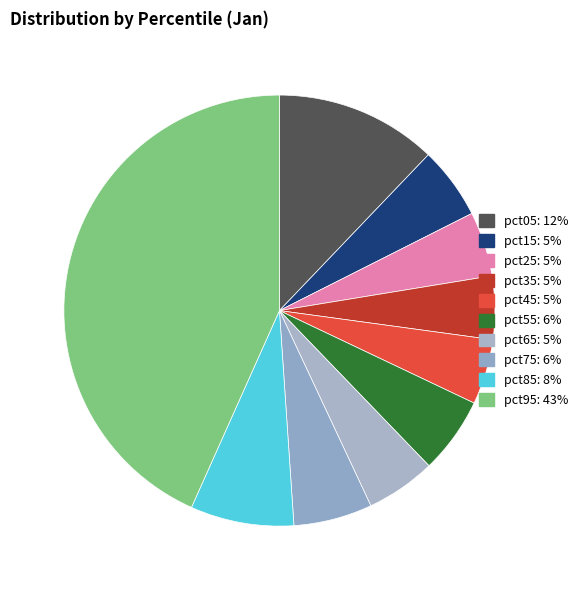

What is the smallest slice in the pie chart?

pct35